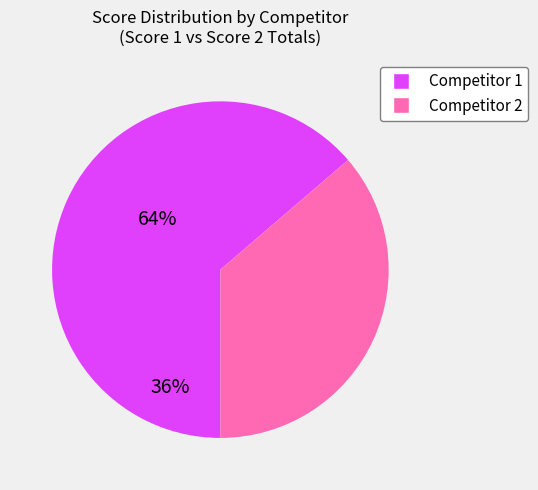

Does any single category account for the majority?

Yes